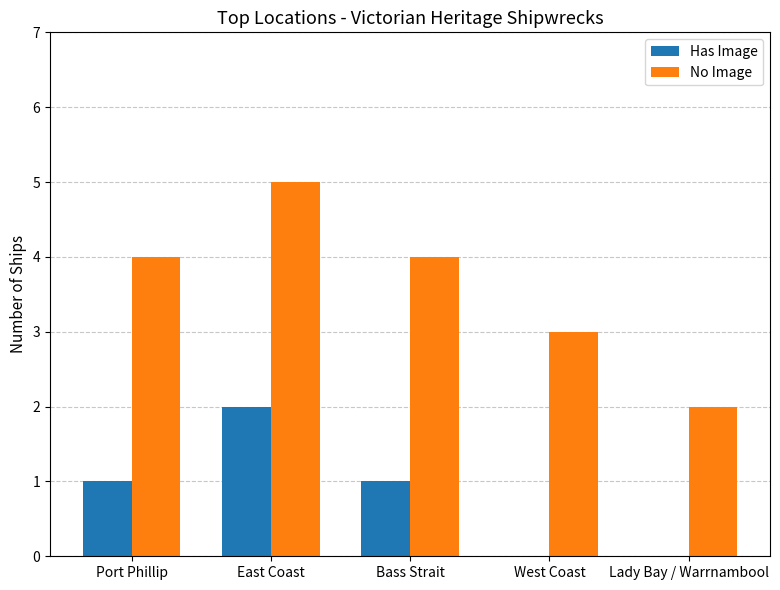

What is the sum of the No Image values at Lady Bay / Warrnambool and Bass Strait?

6